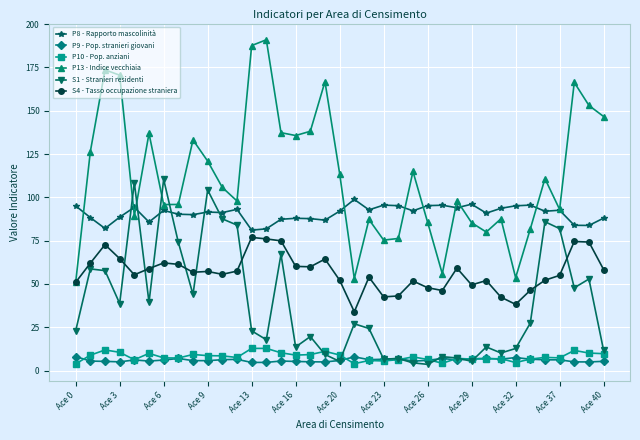

Does the chart have visible grid lines?

Yes